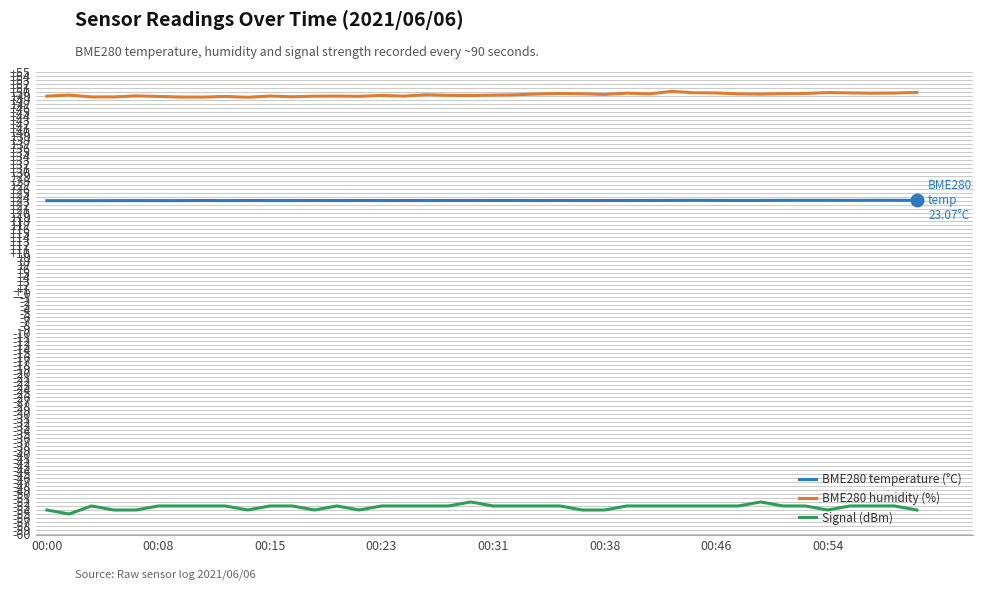

What are all the series names shown in the legend?

BME280 temperature (°C), BME280 humidity (%), Signal (dBm)